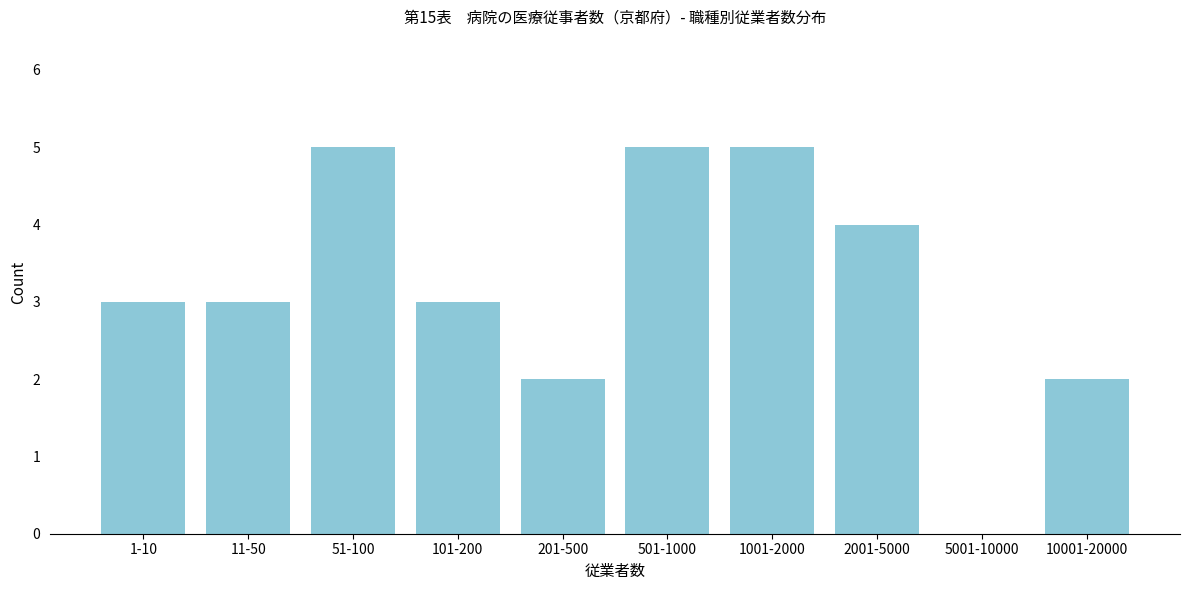

Reading left to right, transcribe all the data shown in this chart.

1-10=3	11-50=3	51-100=5	101-200=3	201-500=2	501-1000=5	1001-2000=5	2001-5000=4	5001-10000=0	10001-20000=2